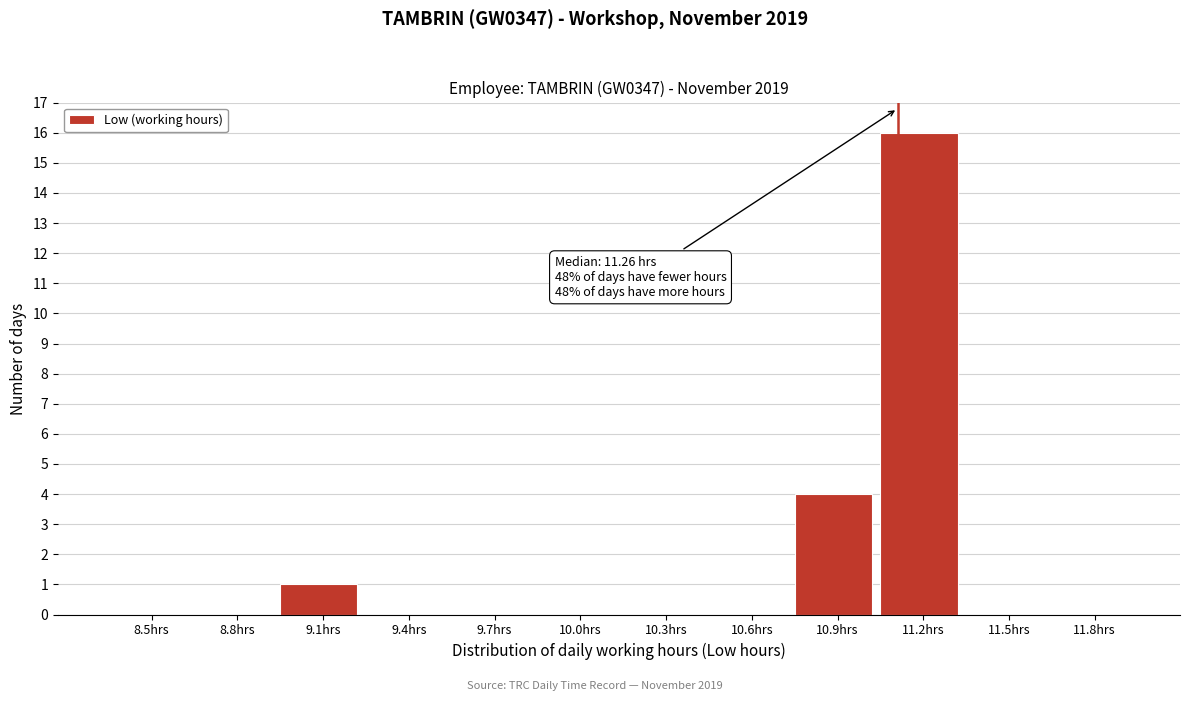

Reading right to left, what are all the values shown in this chart?

11.8hrs=0	11.5hrs=0	11.2hrs=16	10.9hrs=4	10.6hrs=0	10.3hrs=0	10.0hrs=0	9.7hrs=0	9.4hrs=0	9.1hrs=1	8.8hrs=0	8.5hrs=0